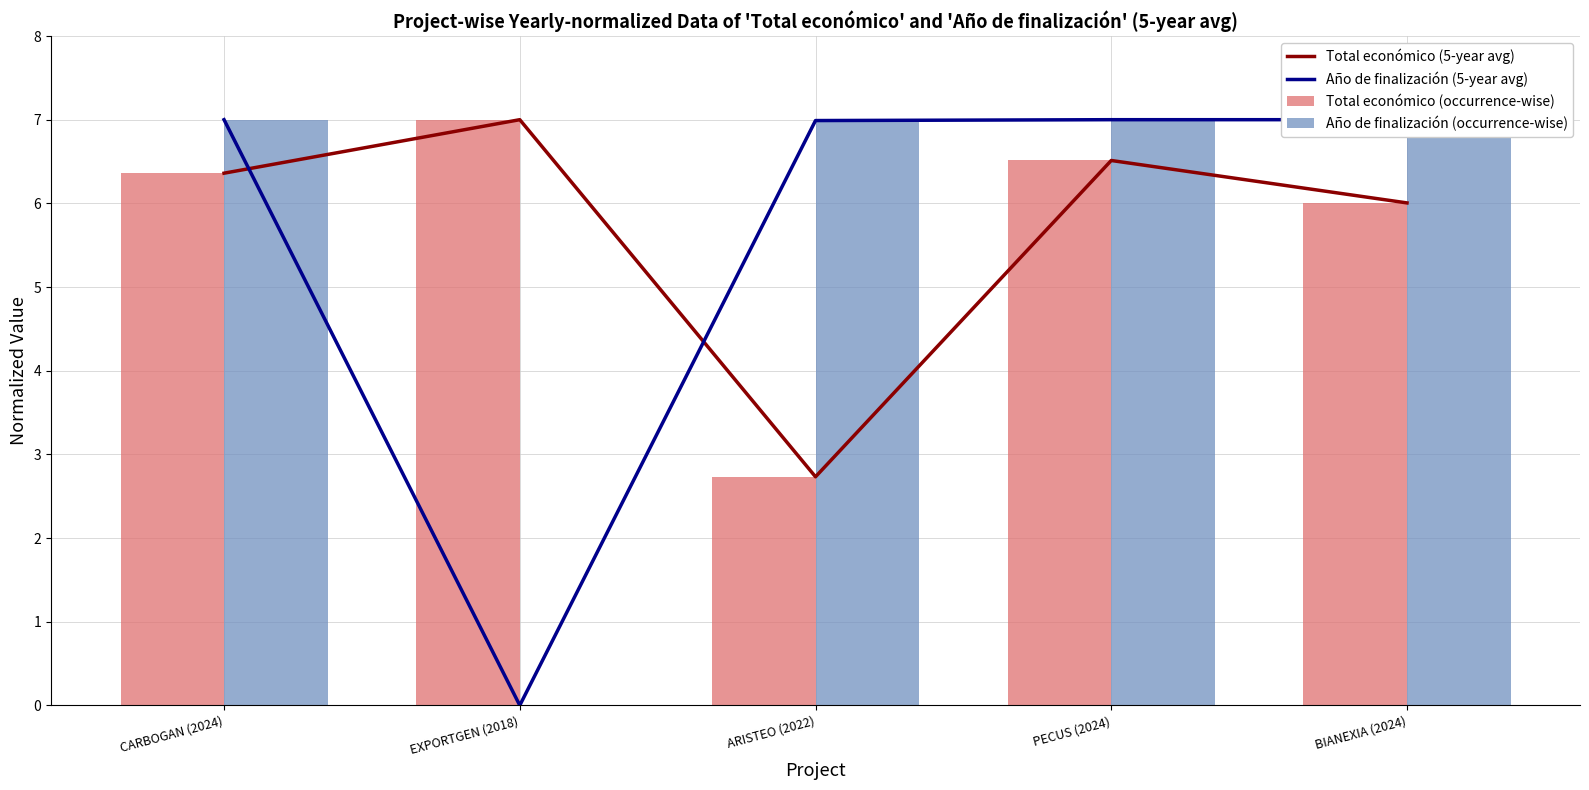

Count the number of categories in the chart.

5